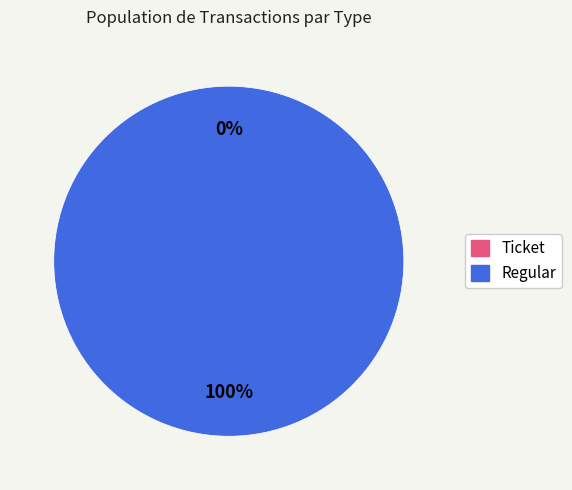

Count the number of slices in the pie.

2